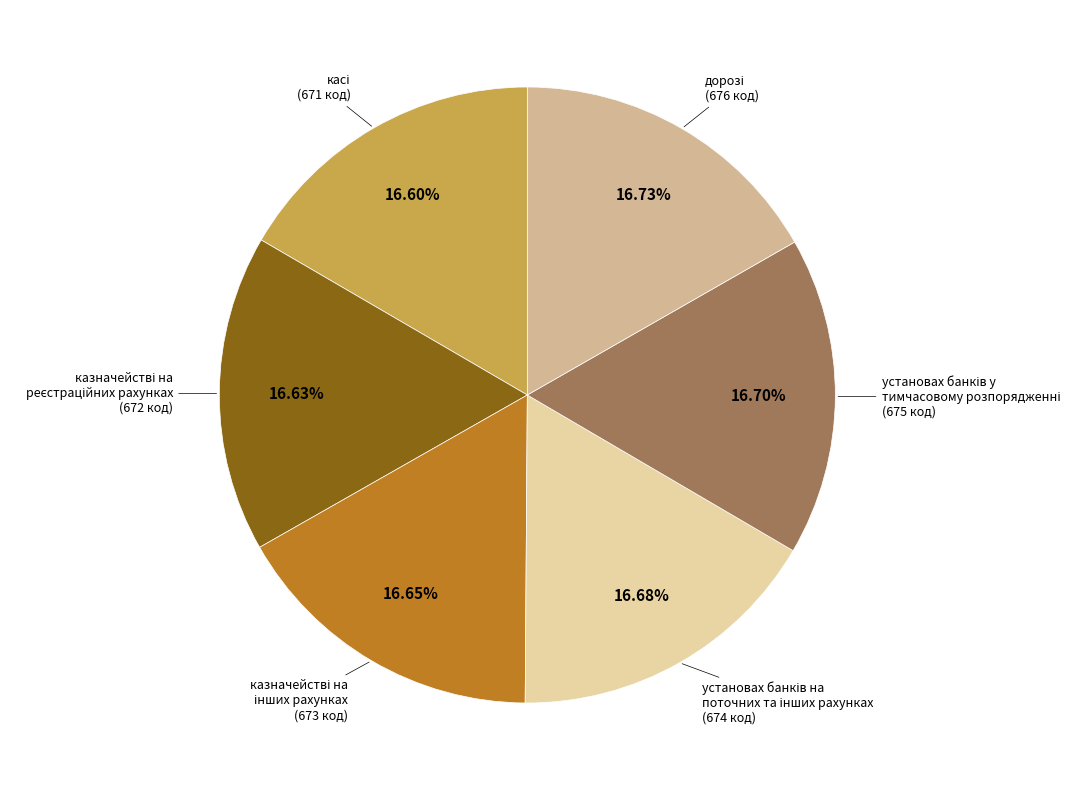

Is there any slice that represents more than half of the pie?

No